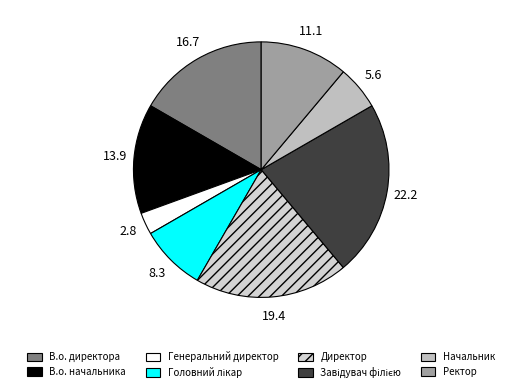

How many slices are in this pie chart?

8